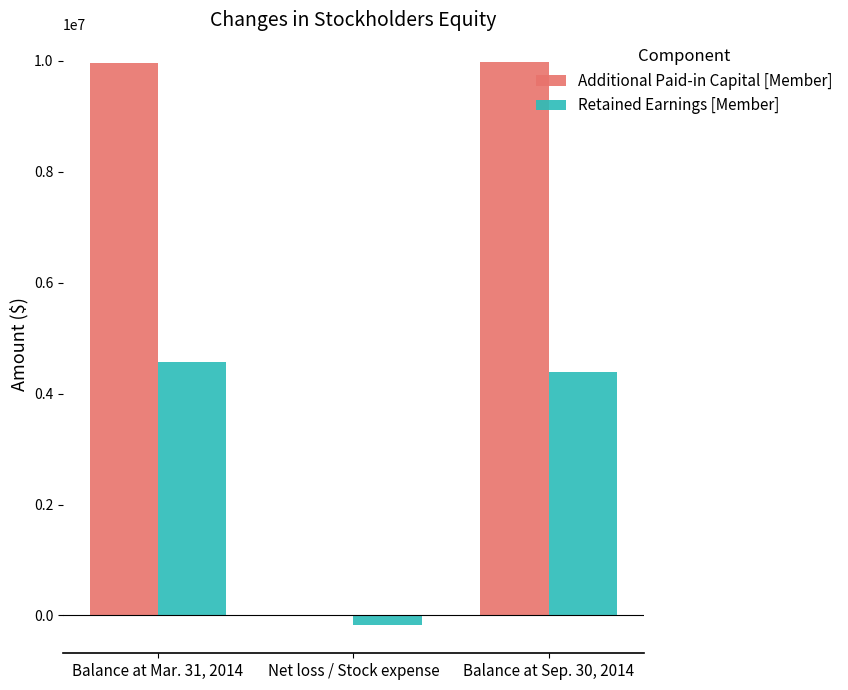

Which series has the largest total across all categories?

Additional Paid-in Capital [Member]